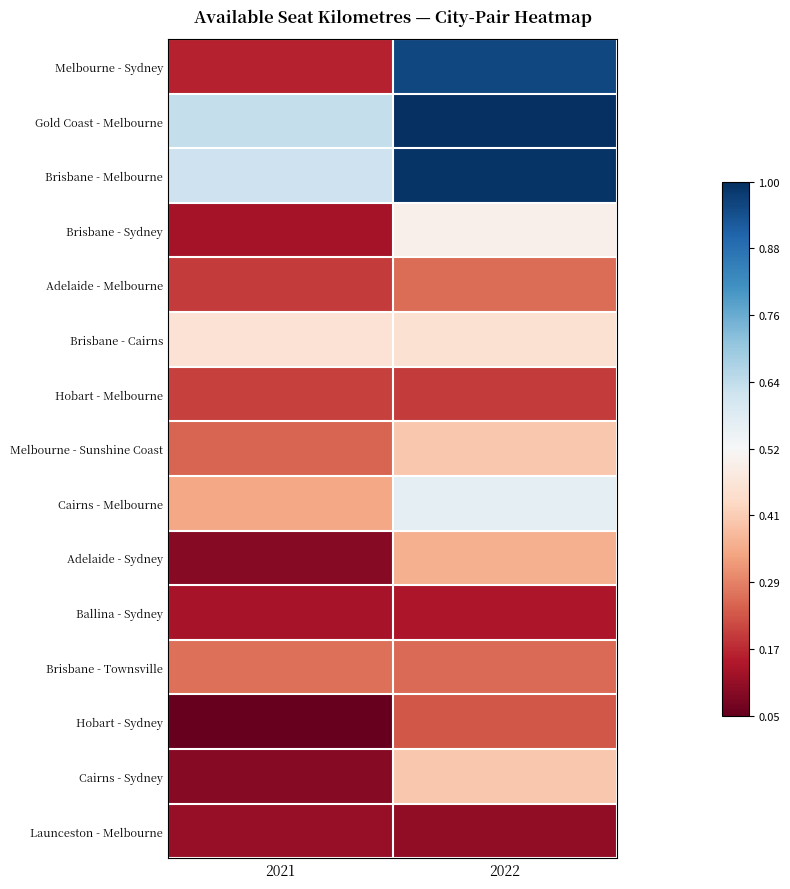

Reading left to right, extract all data points from this chart.

Melbourne - Sydney: 2021=0.2	2022=1.0
Gold Coast - Melbourne: 2021=0.6	2022=1.0
Brisbane - Melbourne: 2021=0.6	2022=1.0
Brisbane - Sydney: 2021=0.1	2022=0.5
Adelaide - Melbourne: 2021=0.2	2022=0.3
Brisbane - Cairns: 2021=0.5	2022=0.5
Hobart - Melbourne: 2021=0.2	2022=0.2
Melbourne - Sunshine Coast: 2021=0.2	2022=0.4
Cairns - Melbourne: 2021=0.3	2022=0.6
Adelaide - Sydney: 2021=0.1	2022=0.4
Ballina - Sydney: 2021=0.1	2022=0.1
Brisbane - Townsville: 2021=0.3	2022=0.3
Hobart - Sydney: 2021=0.0	2022=0.2
Cairns - Sydney: 2021=0.1	2022=0.4
Launceston - Melbourne: 2021=0.1	2022=0.1